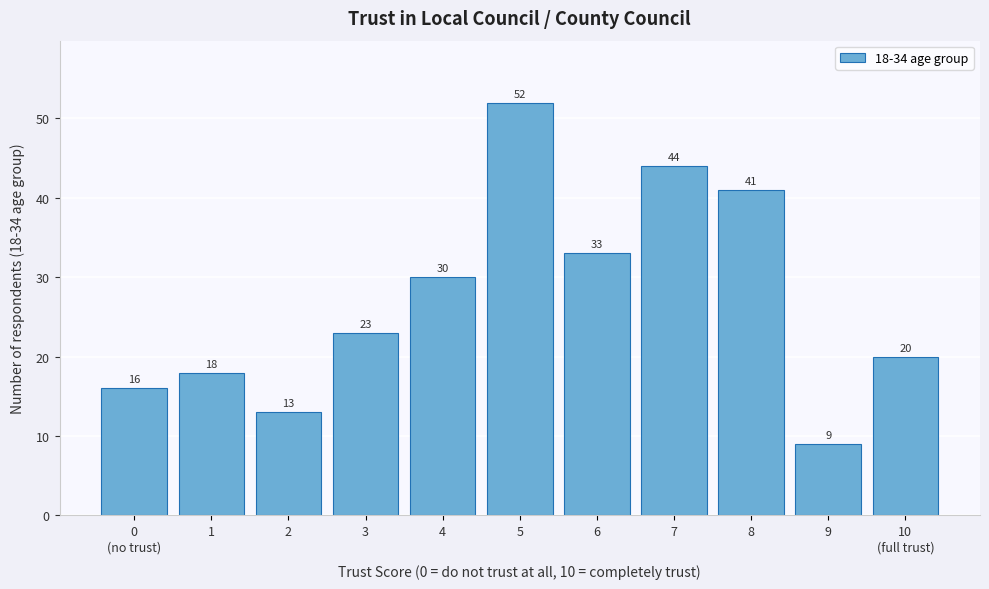

Reading left to right, transcribe all the data shown in this chart.

16	18	13	23	30	52	33	44	41	9	20